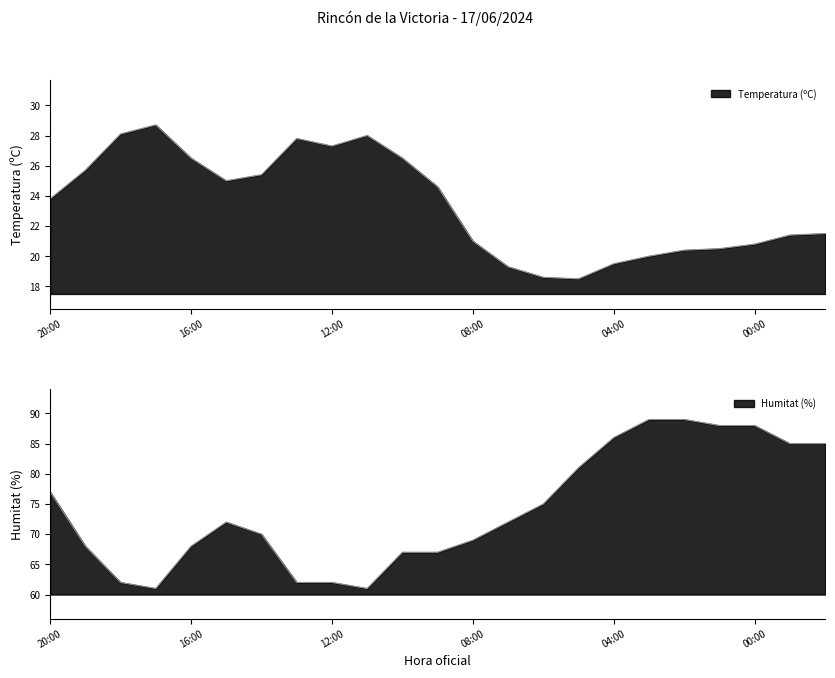

Rank the series by their maximum value, from highest to lowest.

Humitat (%), Temperatura (ºC)